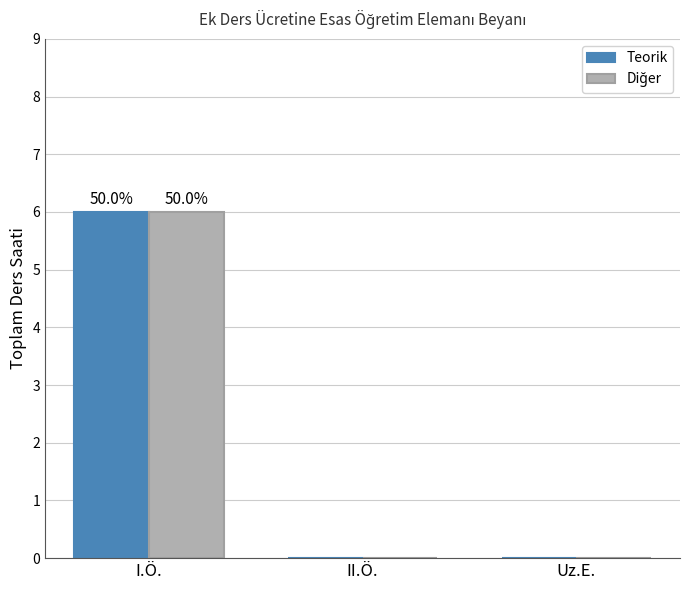

At which category is the sum across all series the highest?

I.Ö.